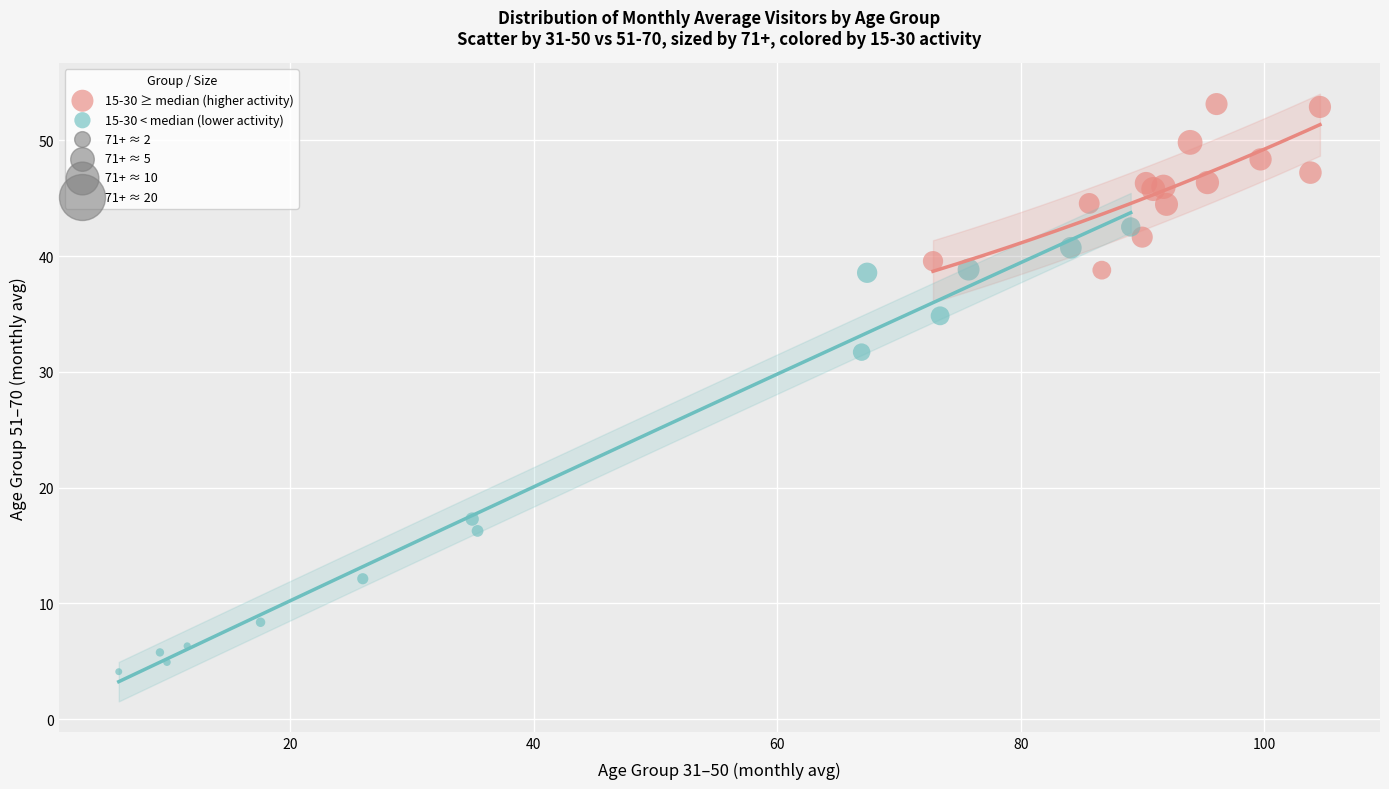

Which series has the largest Y range (max minus min)?

15-30 < median (lower activity)